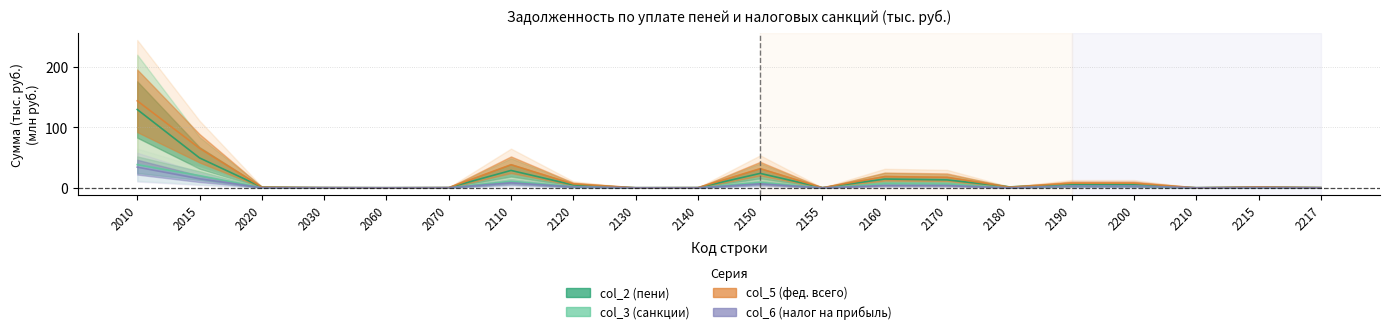

Between 2170 and 2180, which is larger?

2170